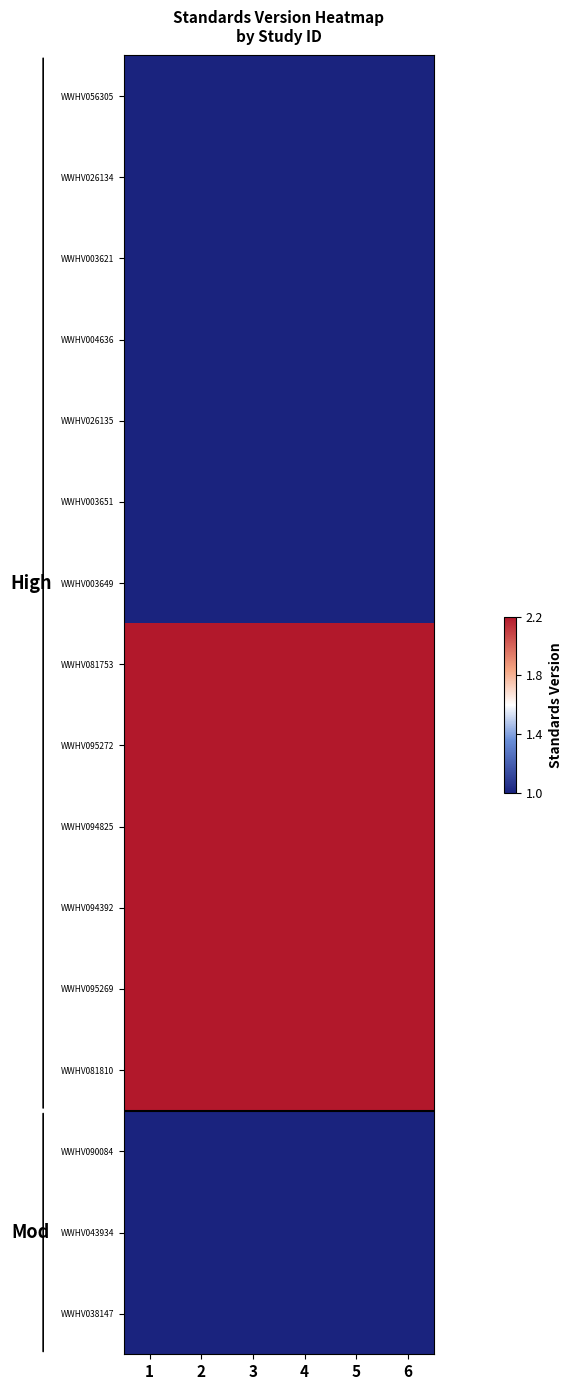

What is the total value across all series at 2?

23.2